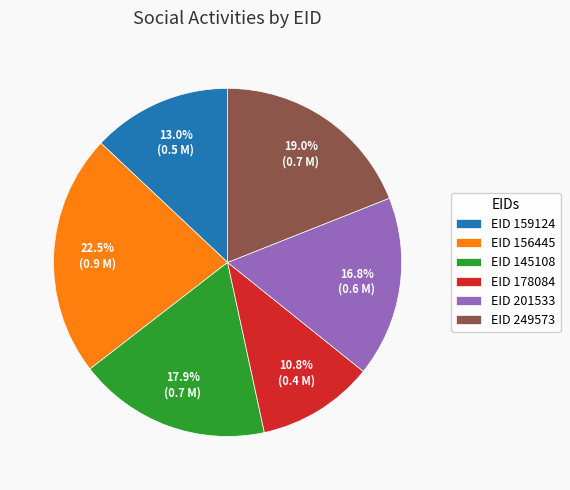

Which has a higher value, EID 145108 or EID 201533?

EID 145108